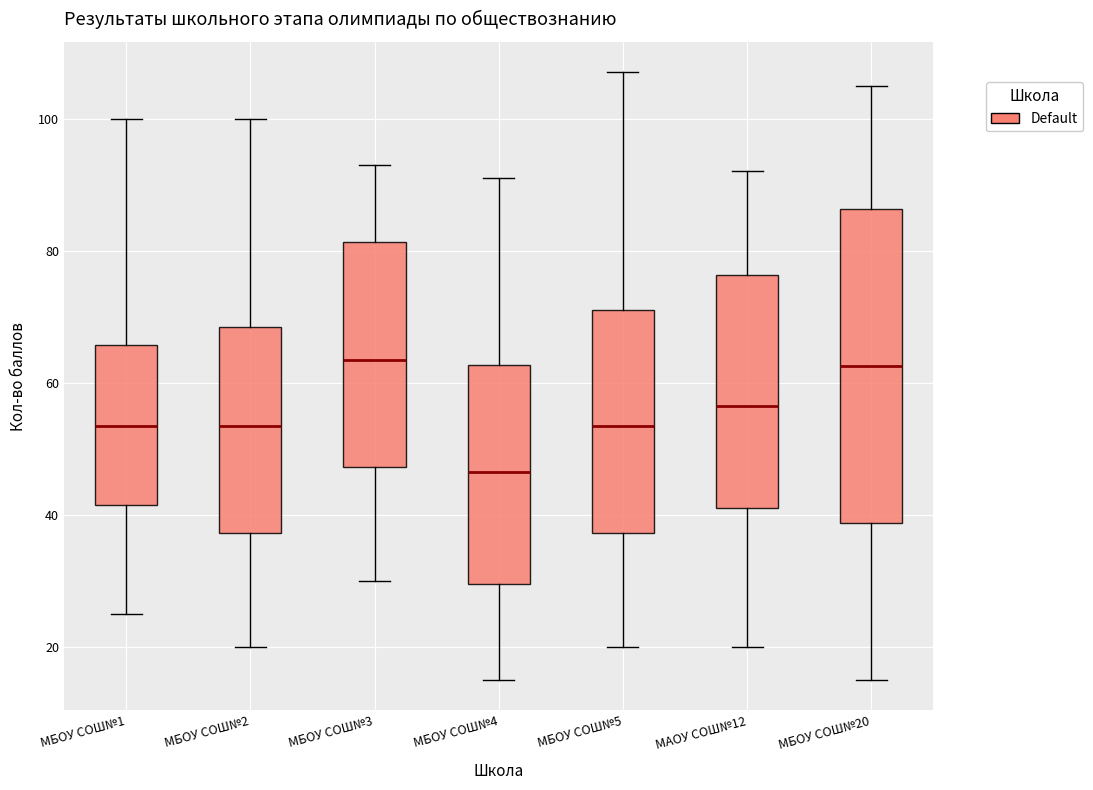

Comparing the boxes themselves (not the whiskers), which one is the tallest?

МБОУ СОШ№20